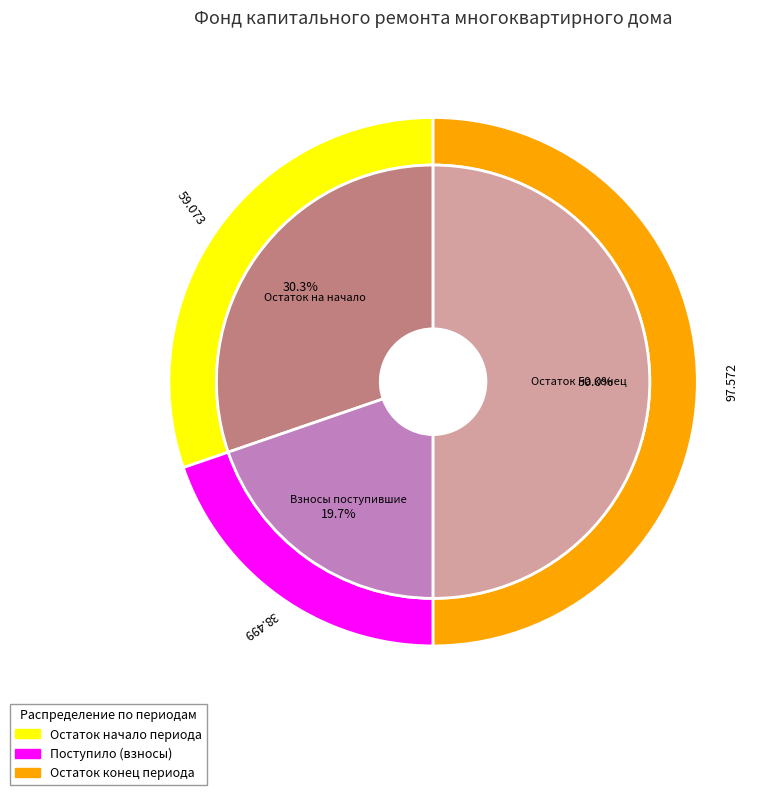

Is the sum of Поступило всего and Использовано в периоде greater than half?

No